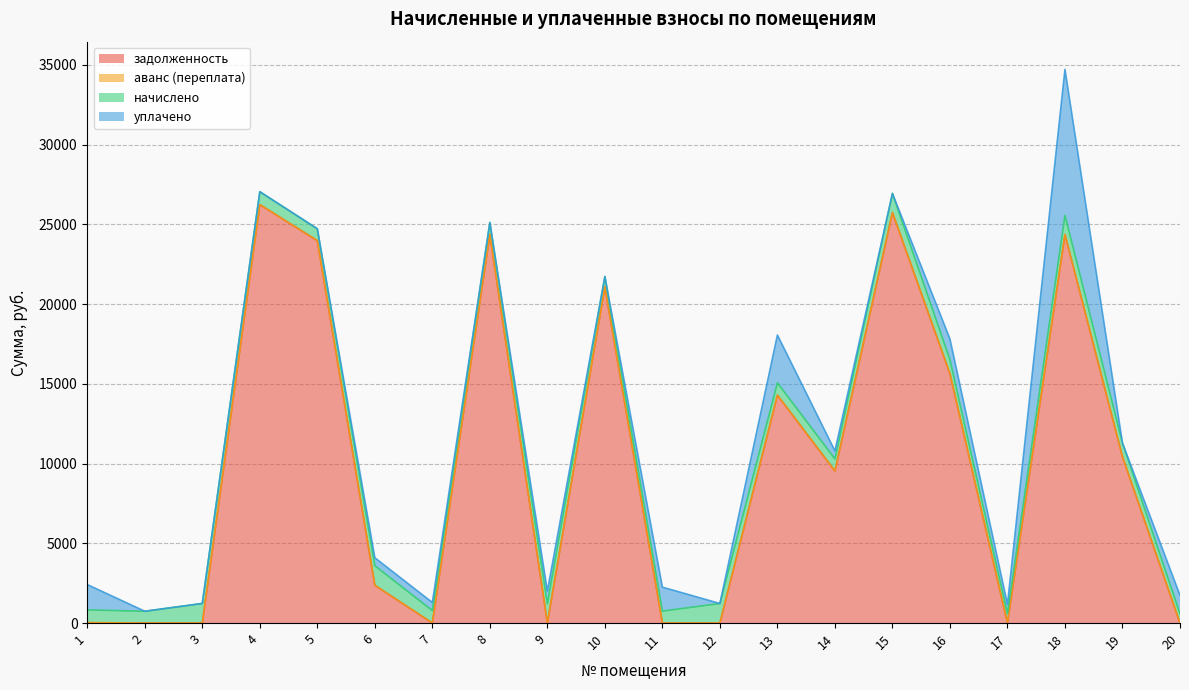

Which category has the highest value in the уплачено series?

18